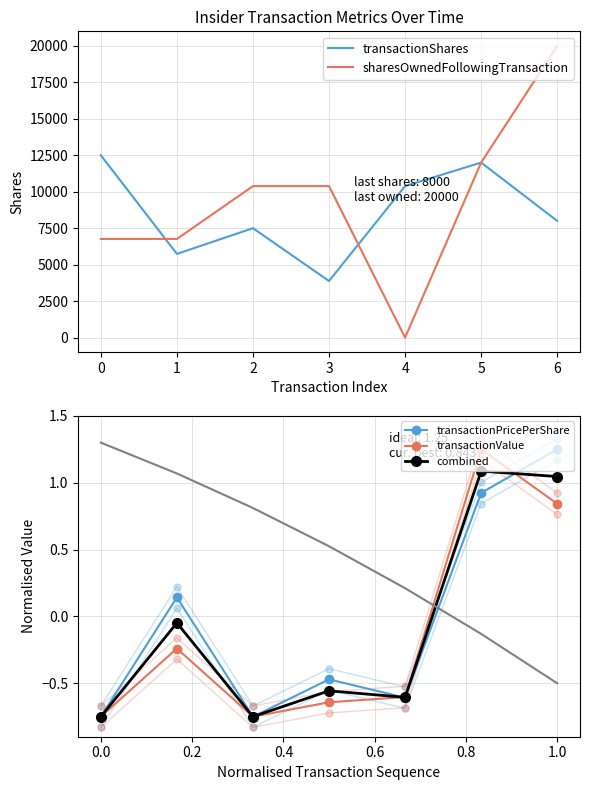

The value of sharesOwnedFollowingTransaction at 5 is 4575. True or false?

False